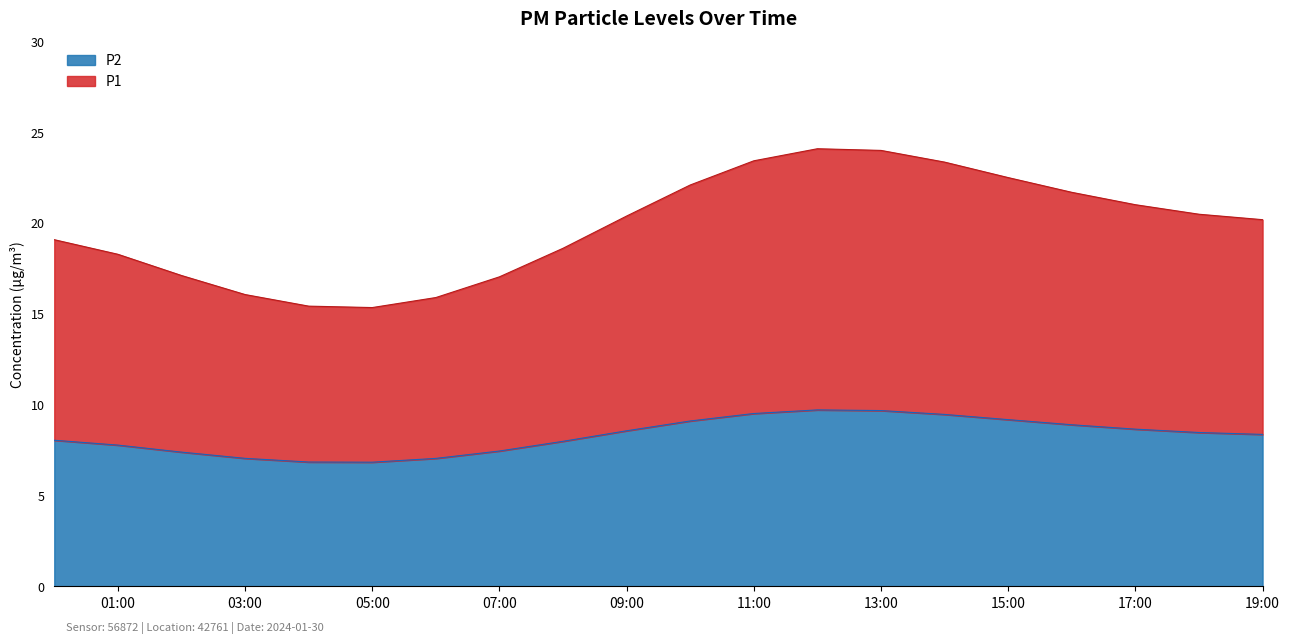

List the labels in order of P1 value, largest first.

12:00, 13:00, 11:00, 14:00, 15:00, 10:00, 16:00, 17:00, 18:00, 09:00, 19:00, 00:00, 08:00, 01:00, 02:00, 07:00, 03:00, 06:00, 04:00, 05:00